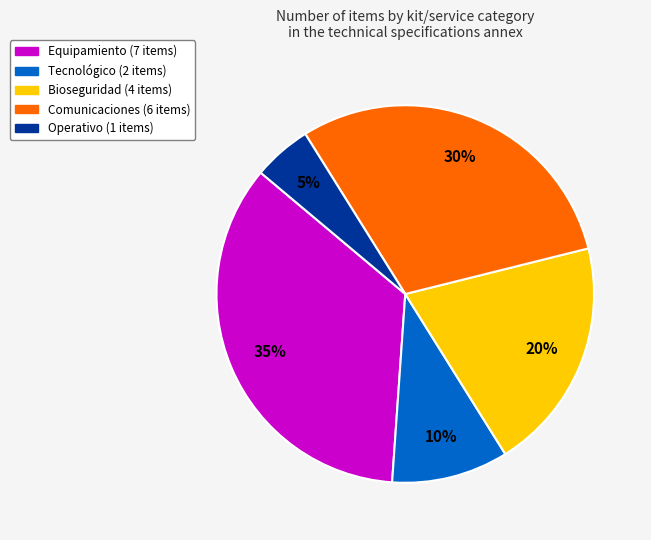

Is there any slice that represents more than half of the pie?

No